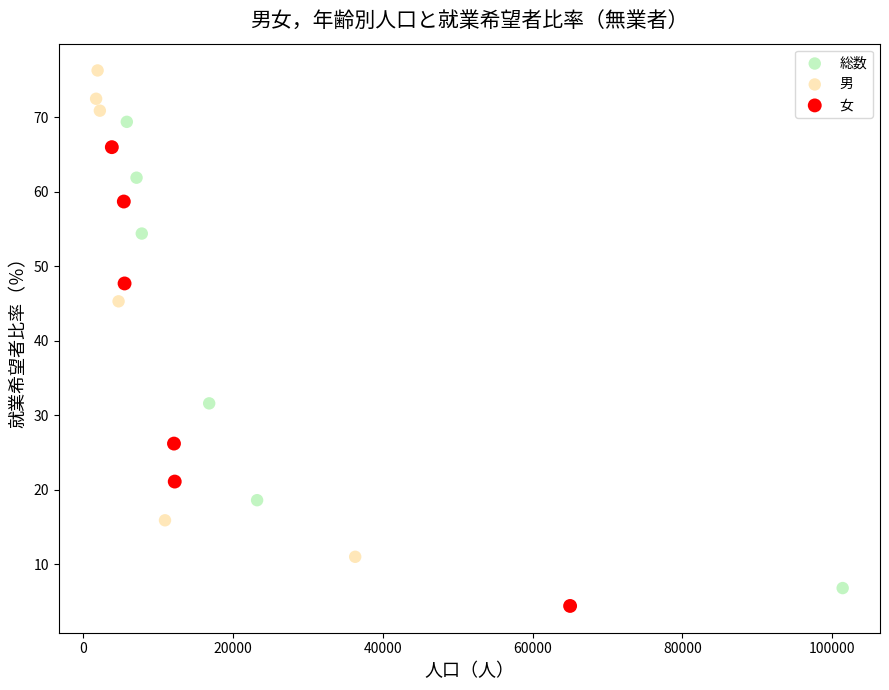

Which series has the largest Y range (max minus min)?

男